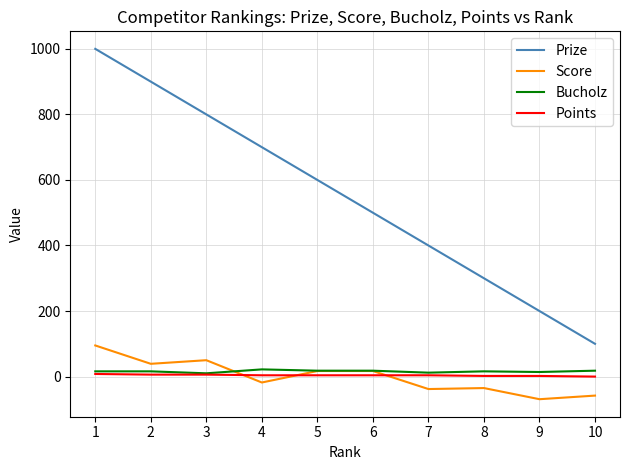

Which series has the largest range (max minus min)?

Prize